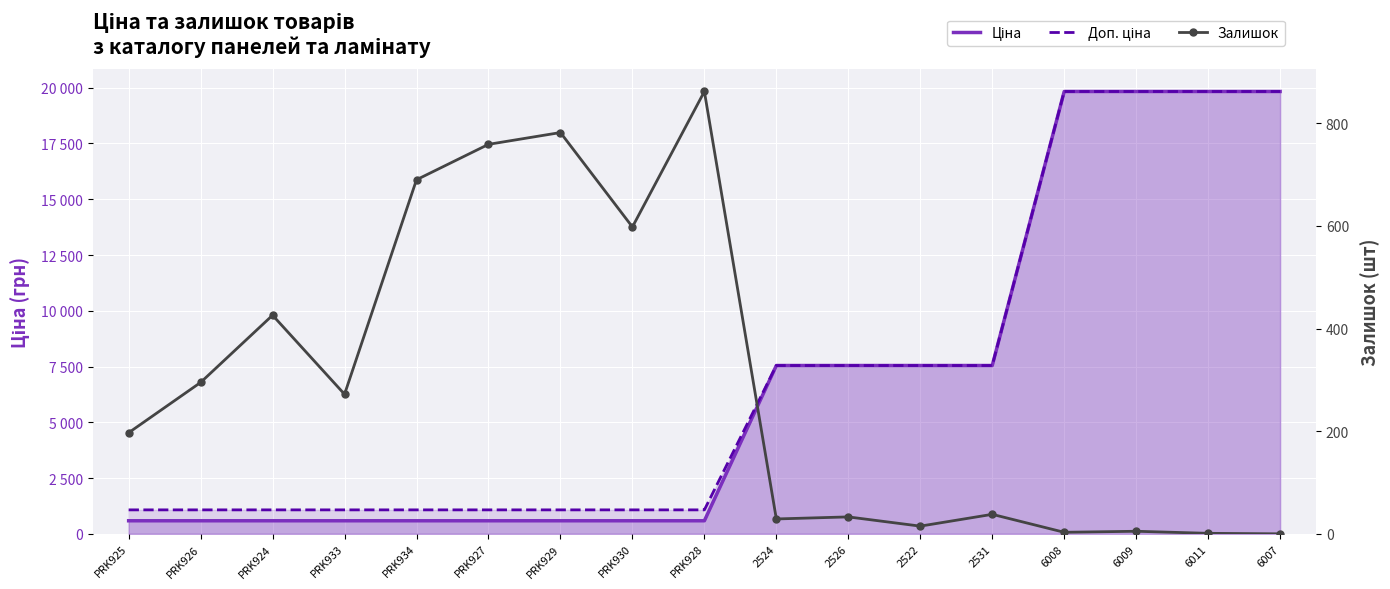

True or false: Залишок and Ціна intersect in this chart.

True